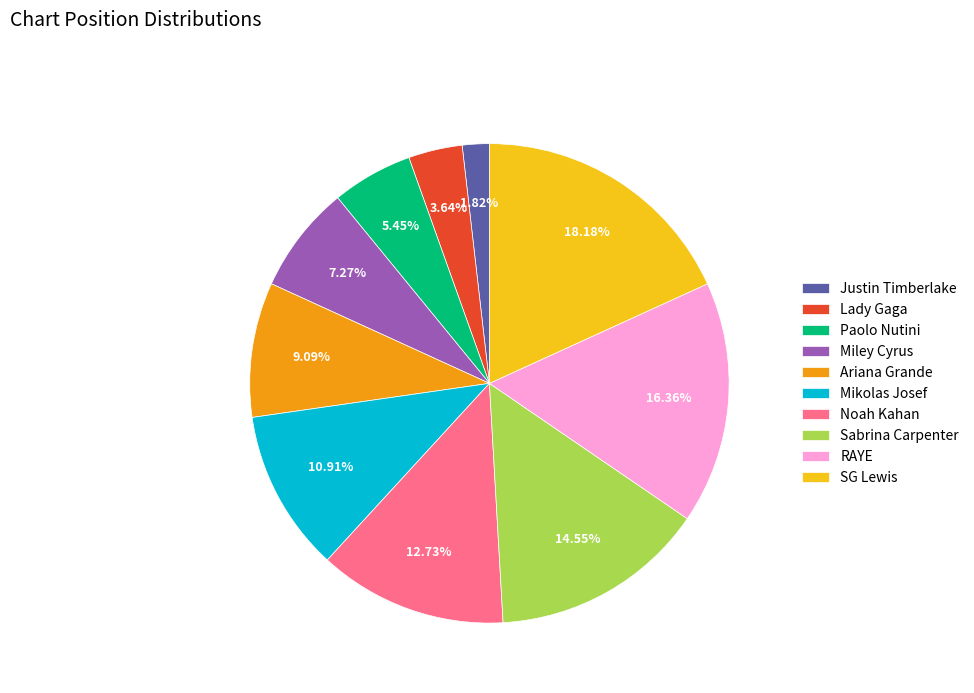

To the nearest percent, what portion does Justin Timberlake represent?

2%